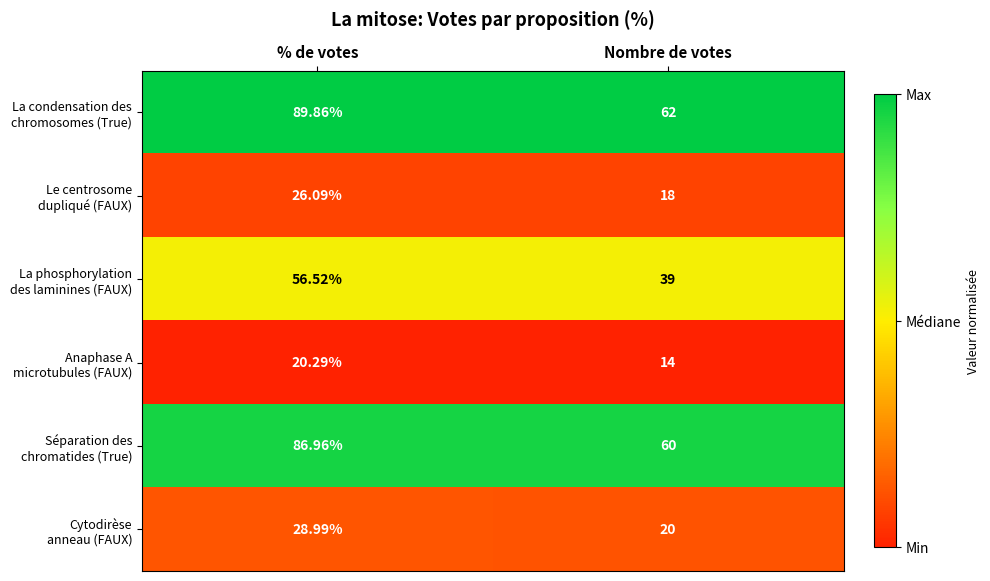

At which category does the chart reach its minimum across all series?

Nombre de votes